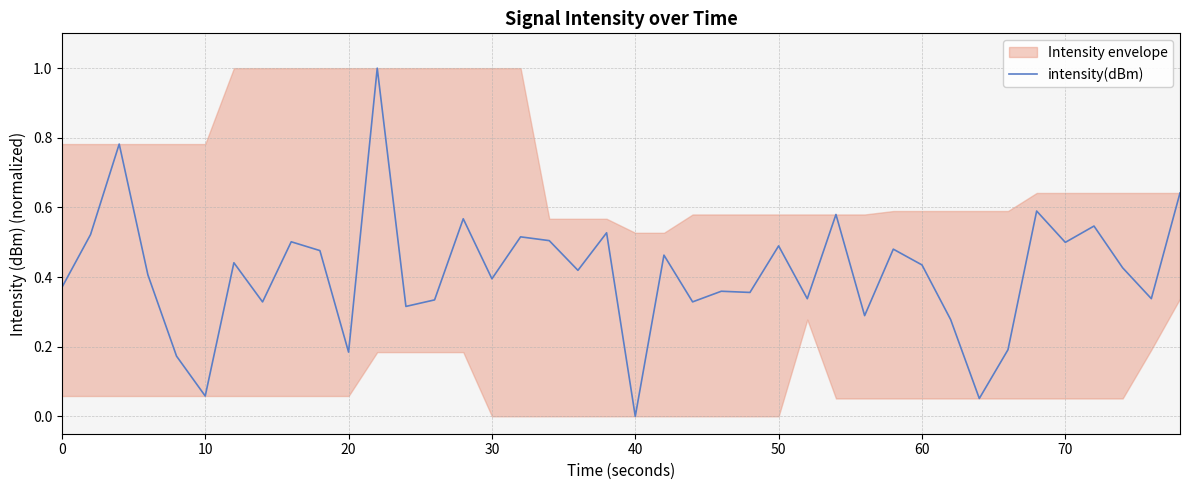

Which category has the lowest value in the intensity(dBm) series?

40